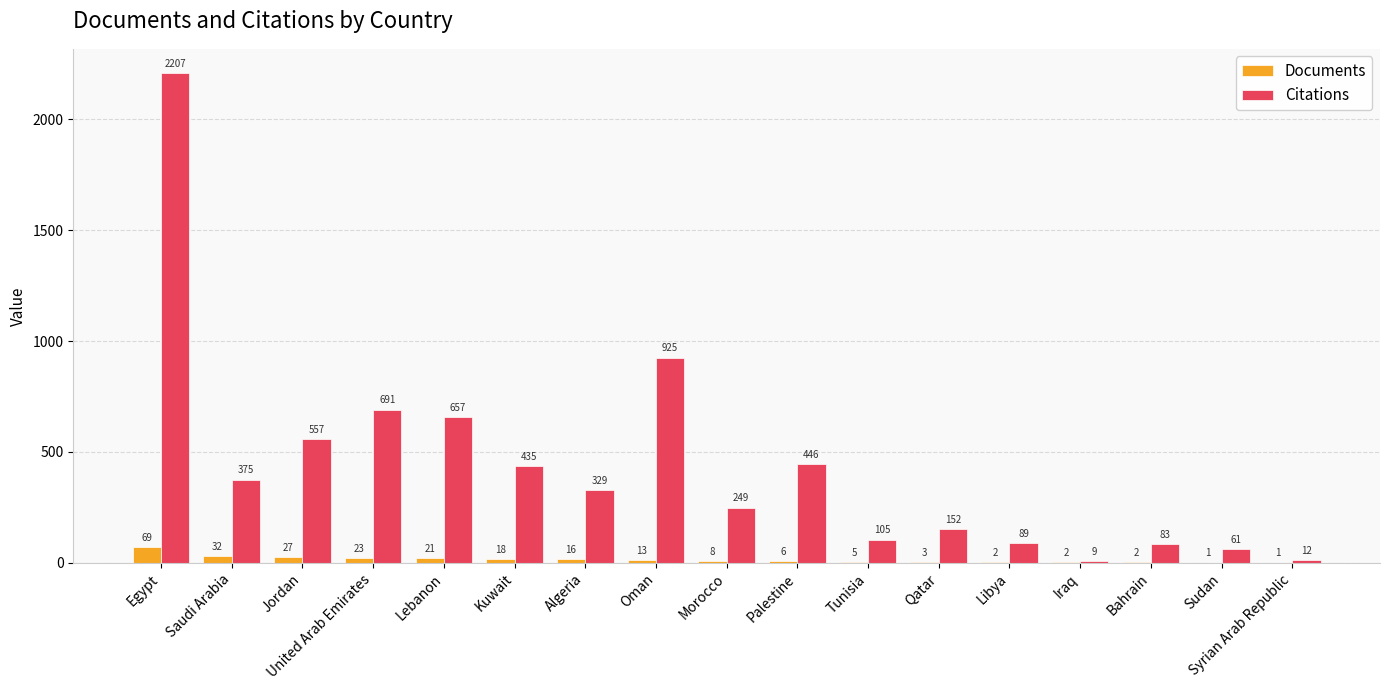

Is the value of Documents at Kuwait greater than the value of Citations at Tunisia?

No